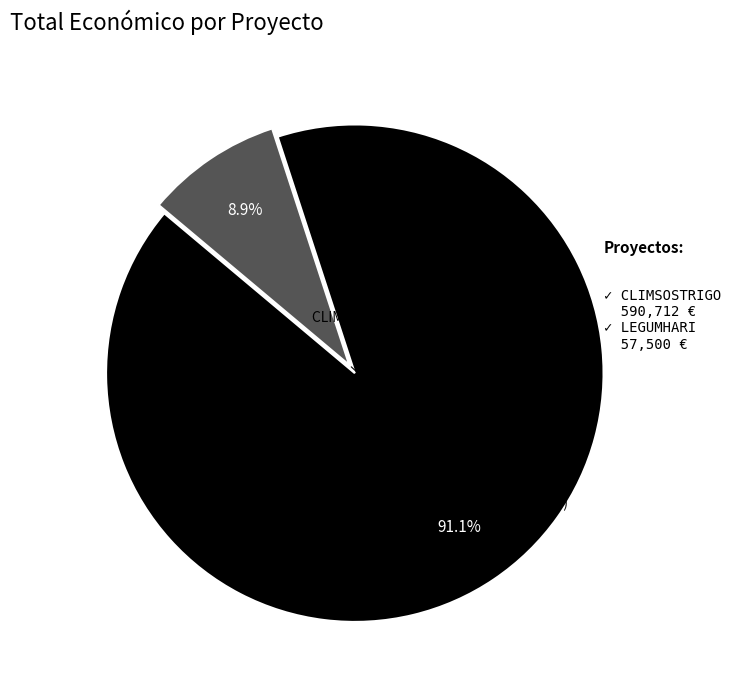

Which category accounts for the majority?

CLIMSOSTRIGO (2024)